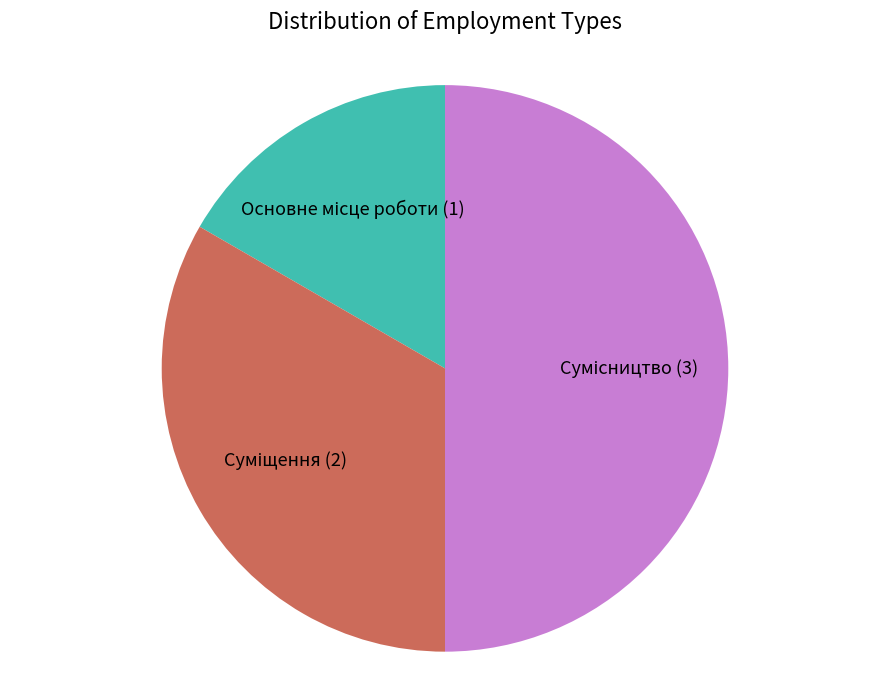

To the nearest percent, what percentage of the pie is Суміщення?

33%